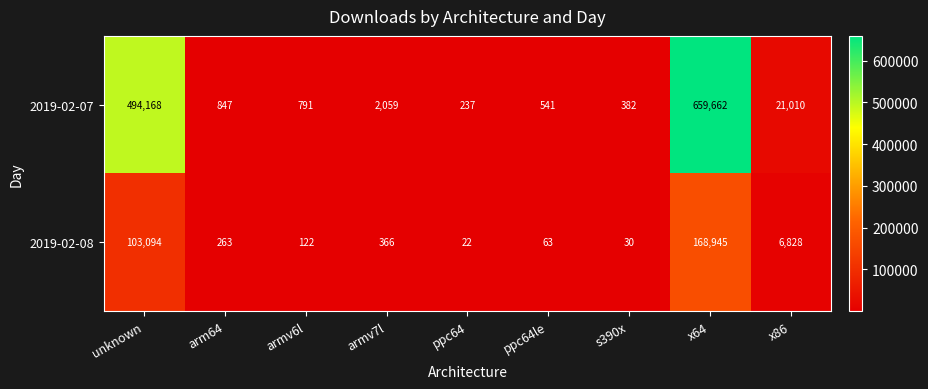

Is it true that 2019-02-07 equals 21010 at x86?

True